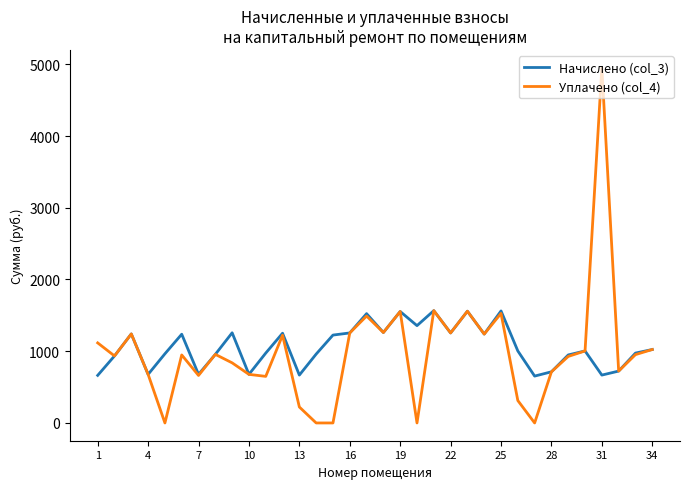

True or false: Уплачено (col_4) has more than 1 interior local peaks.

True